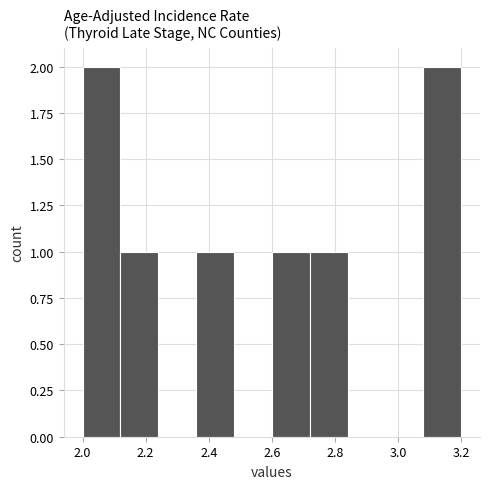

Reading left to right, transcribe this chart: for each bar, give the range it covers on the x-axis and its height. The values are not printed on the chart, so give them approximately, as read against the axis.

2.00 to 2.12: 2
2.12 to 2.24: 1
2.24 to 2.36: 0
2.36 to 2.48: 1
2.48 to 2.60: 0
2.60 to 2.72: 1
2.72 to 2.84: 1
2.84 to 2.96: 0
2.96 to 3.08: 0
3.08 to 3.20: 2